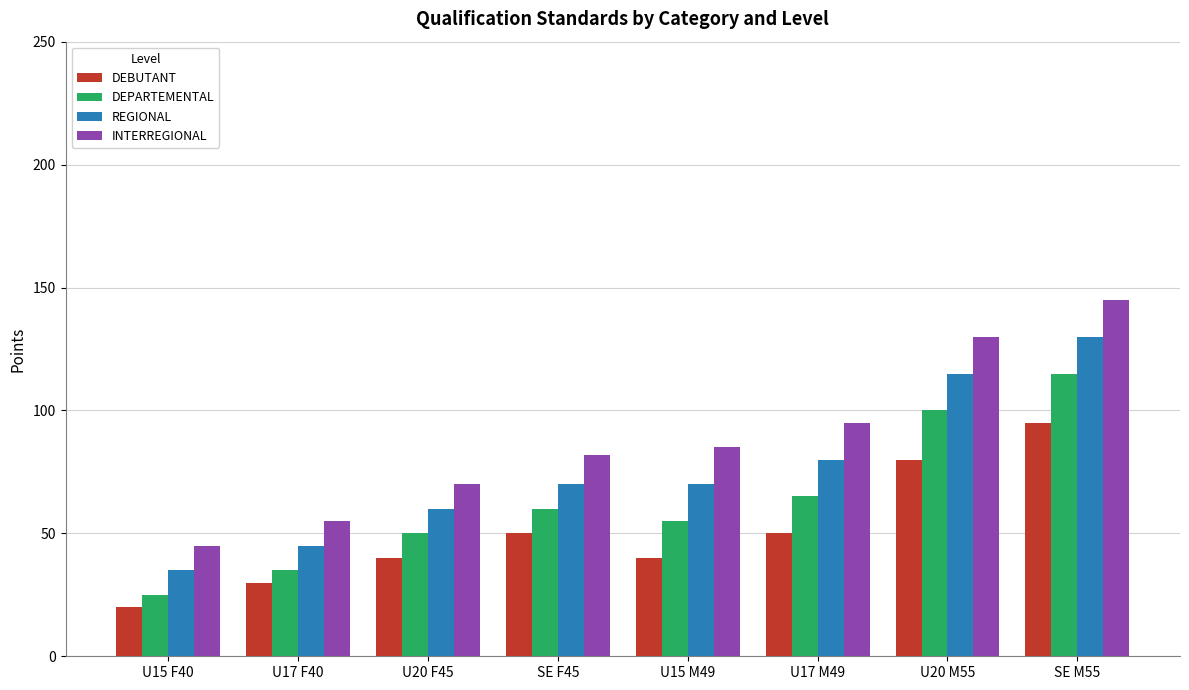

What is the total value across all series at U20 M55?

425